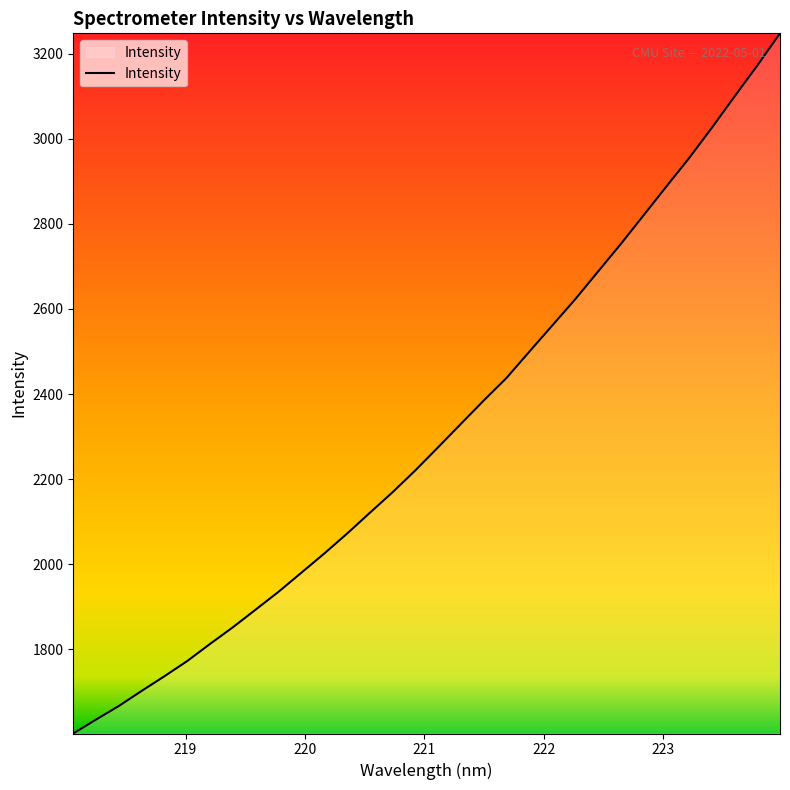

What is the greatest value displayed?

3247.8